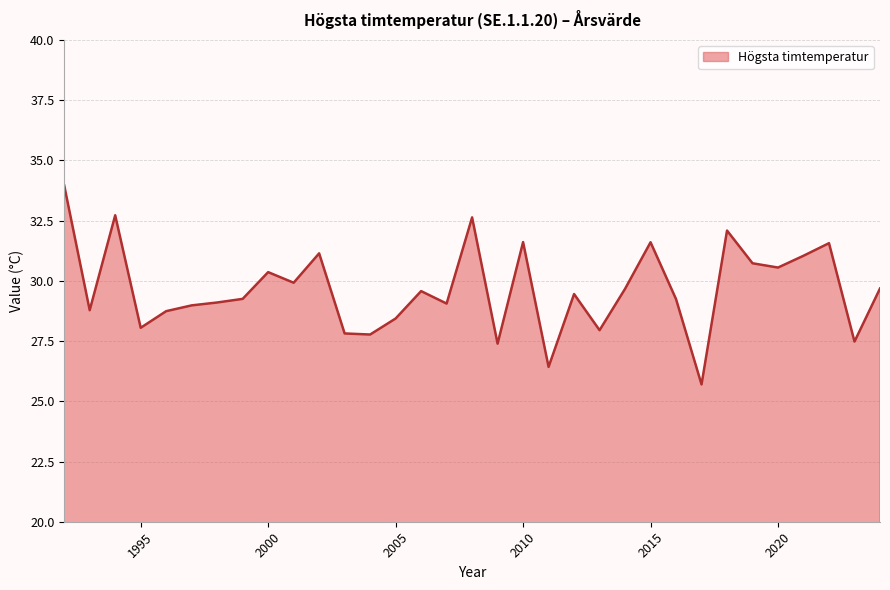

How many lines are shown in the chart?

1